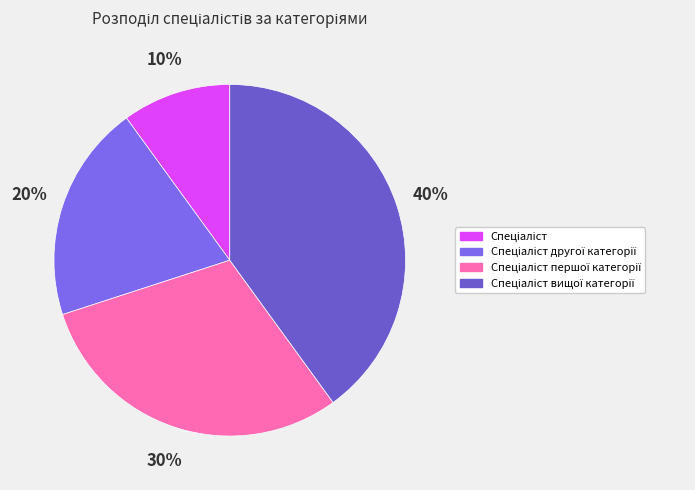

How many slices are in this pie chart?

4